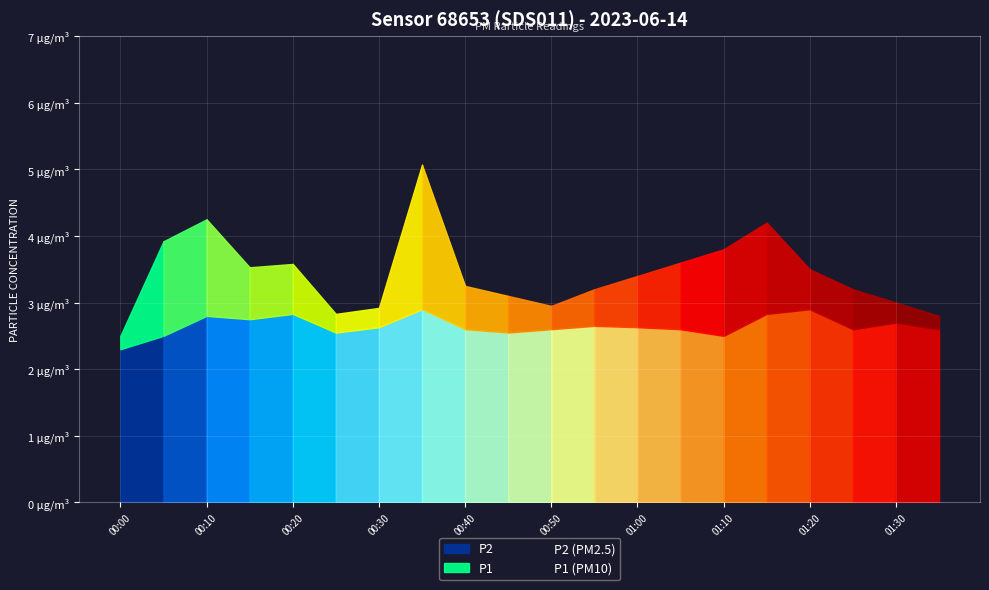

Is it true that P2 (PM2.5) equals 2.6 at 01:00?

True